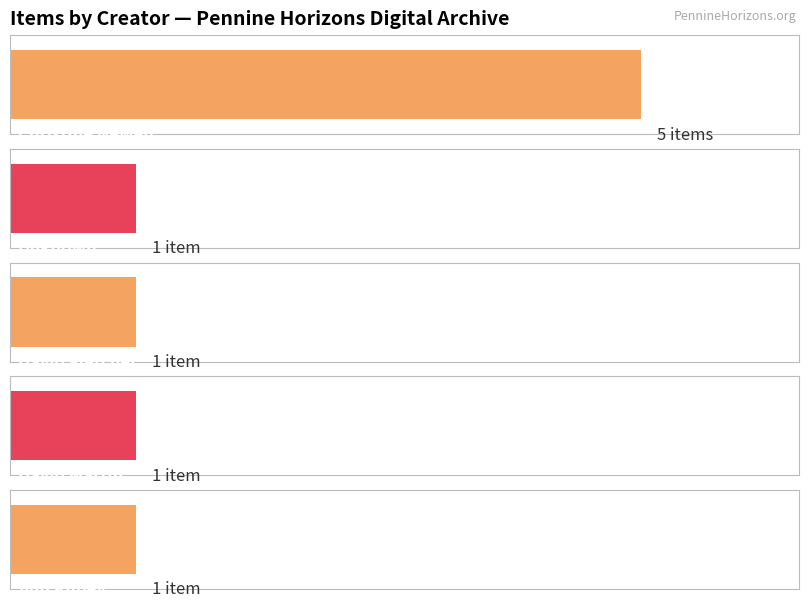

What is the smallest value displayed?

1